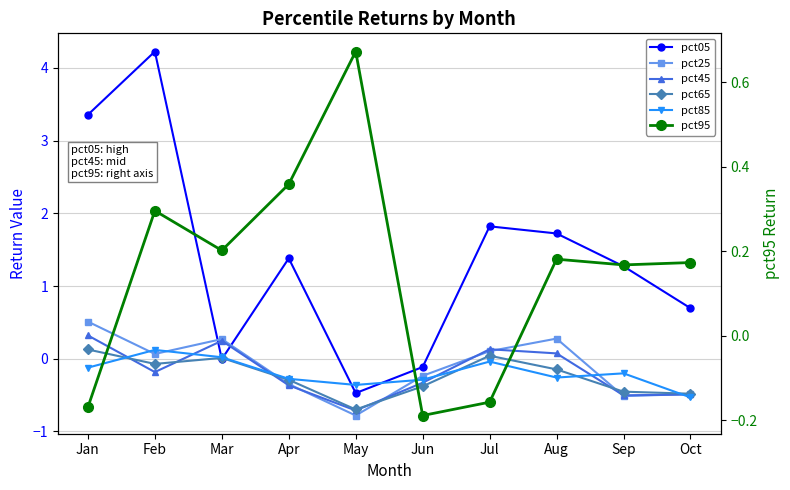

Where does the pct05 series first go above 1?

Jan